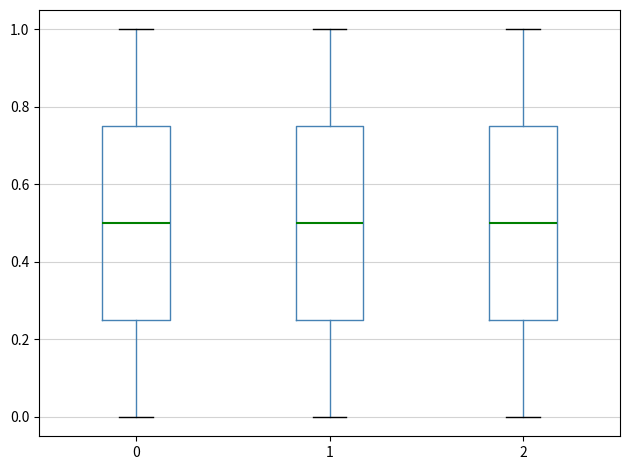

Where is the upper edge of the box at x = 2 on the y-axis? The values are not printed on the chart, so give them approximately, as read against the axis.

0.76